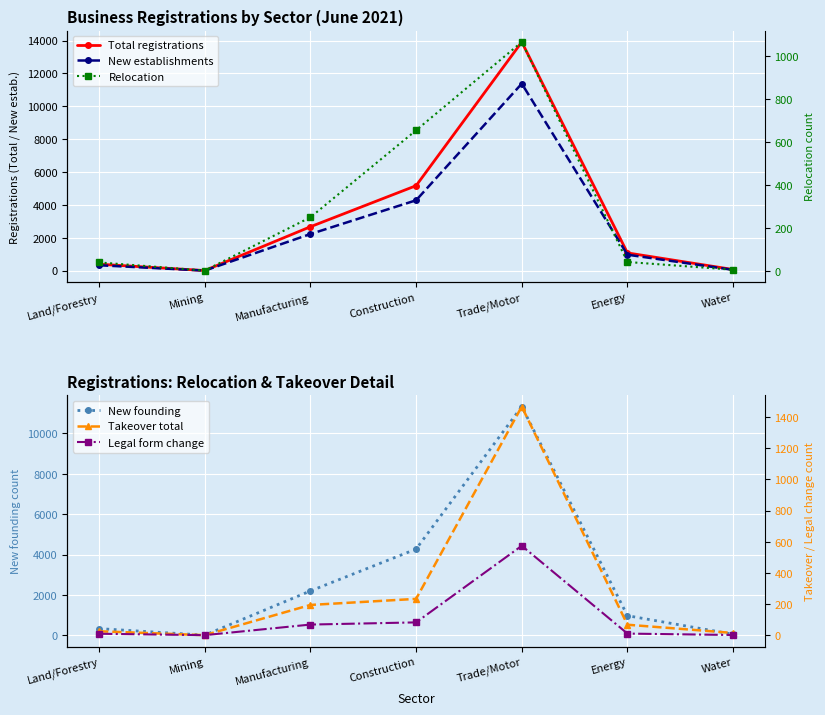

In New establishments, how many points are higher than both neighbors (excluding endpoints)?

1